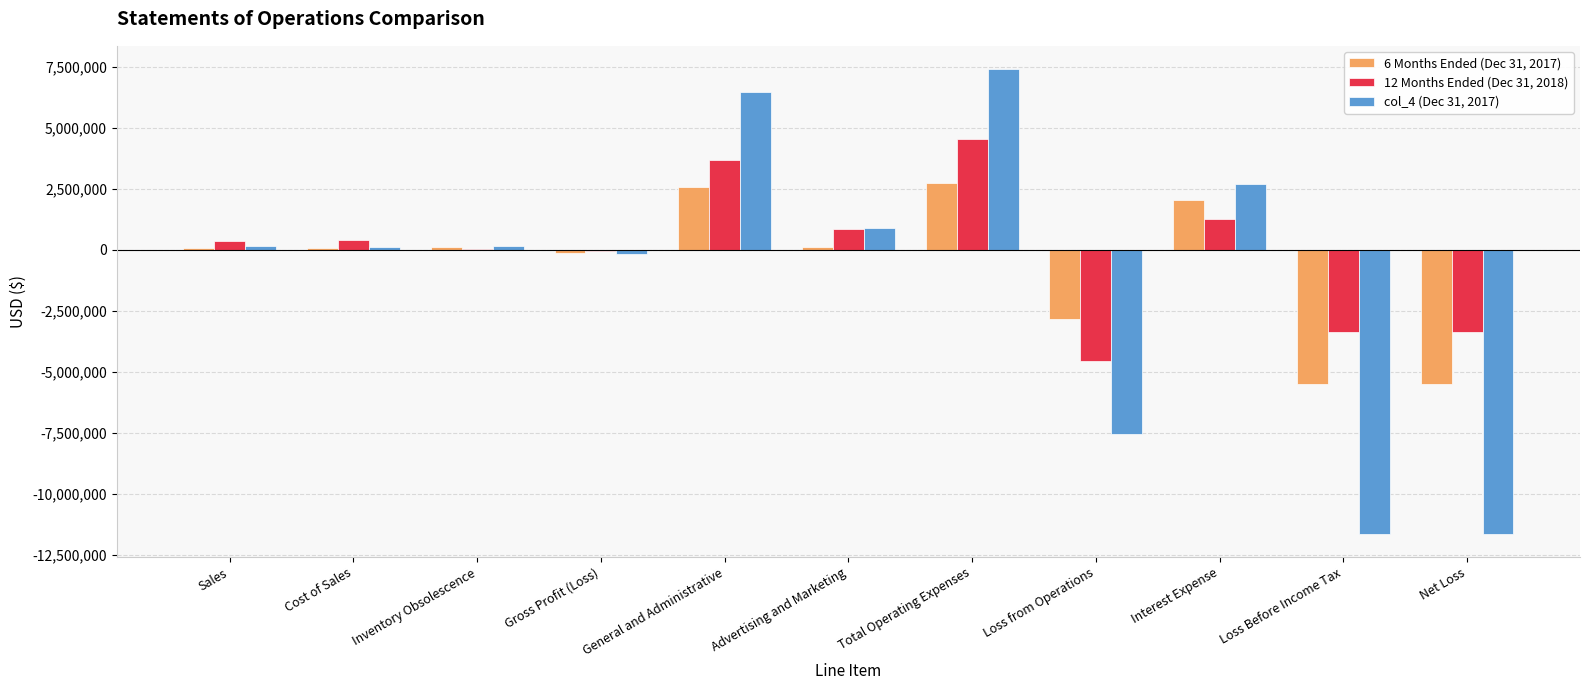

What is the maximum value shown in the chart?

7407789